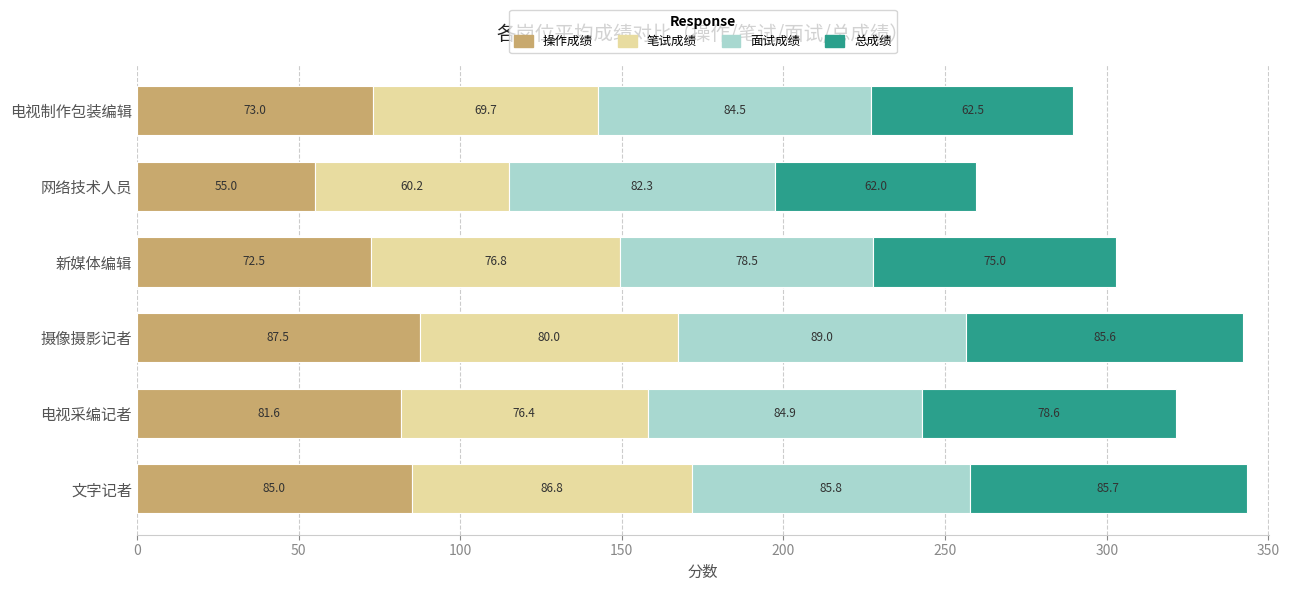

Is it true that 操作成绩 equals 73.0 at 电视制作包装编辑?

True